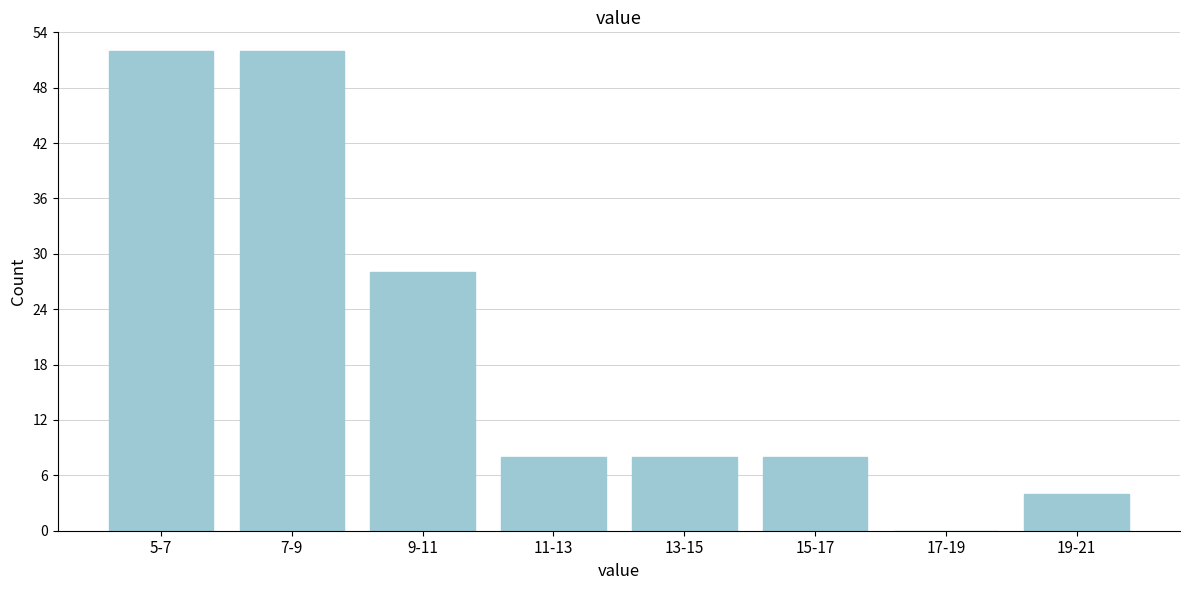

Reading left to right, what are all the values shown in this chart?

5-7=52	7-9=52	9-11=28	11-13=8	13-15=8	15-17=8	17-19=0	19-21=4